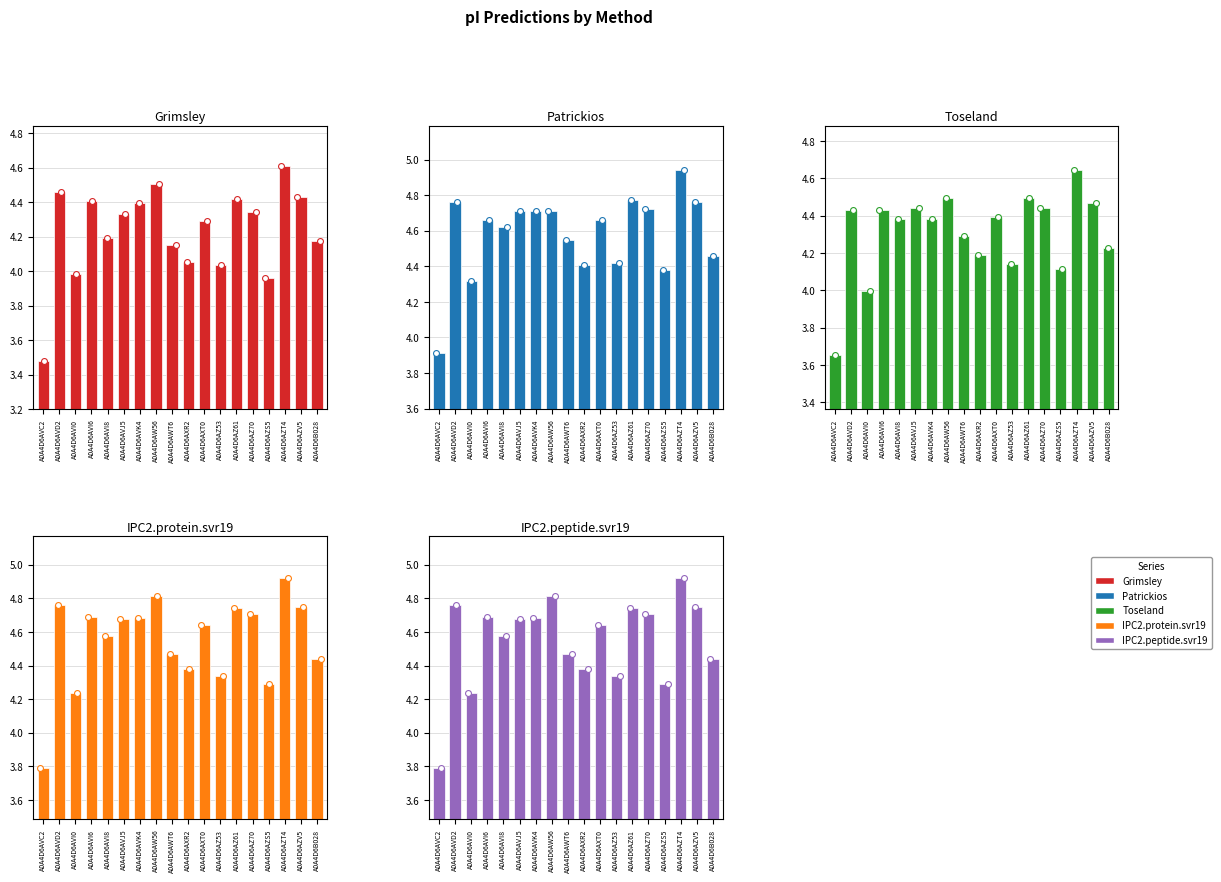

Which series has the largest total across all categories?

Patrickios